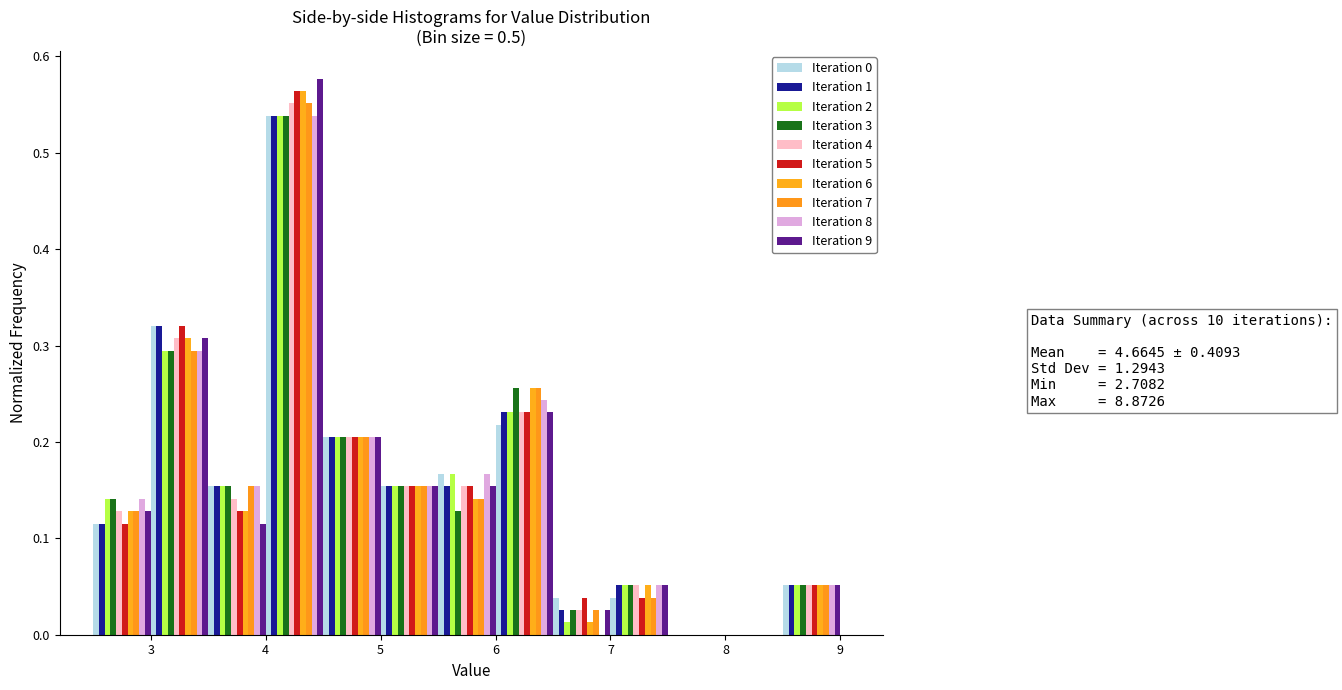

In the Iteration 9 series, which range on the x-axis has the tallest bar?

4.0 to 4.5